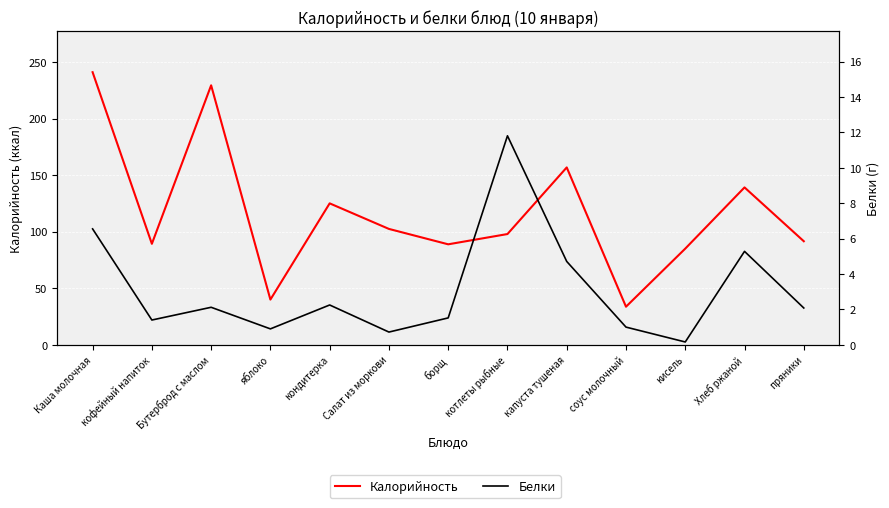

What is the difference between the maximum and minimum values in the Калорийность series?

207.4